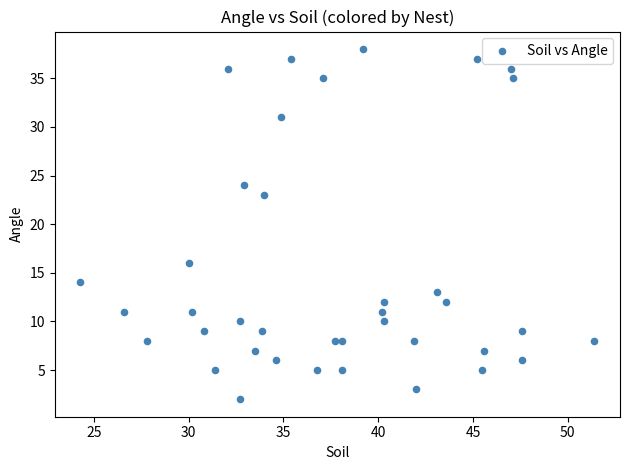

What Y value in the scatter plot is closest to 20?

23